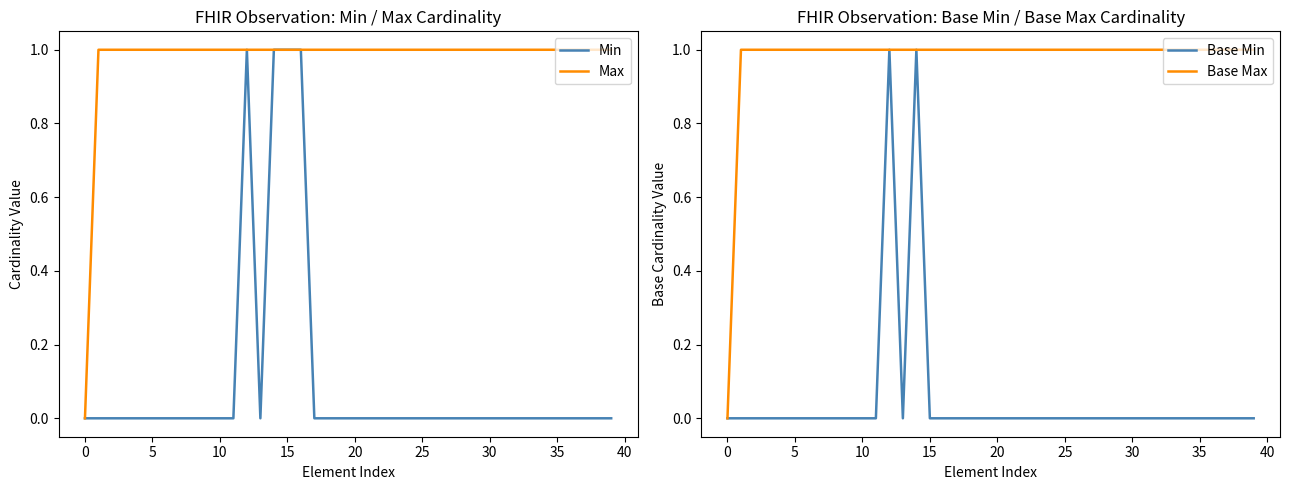

What is the sum of the Max values at 15 and 40?

2